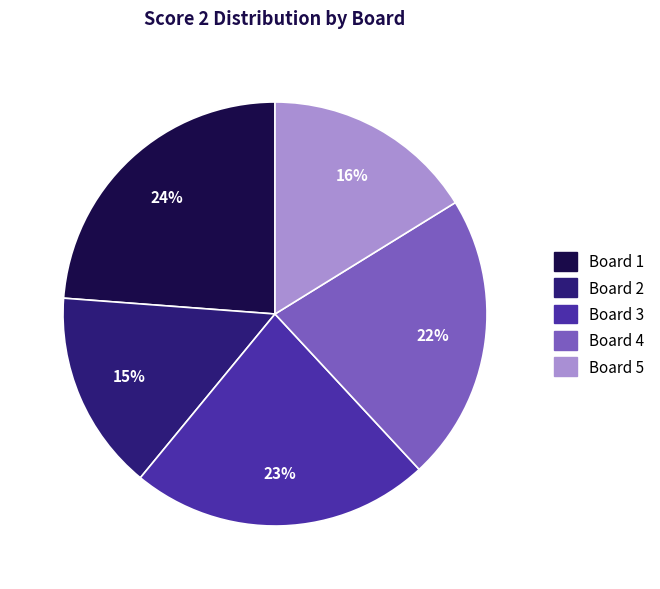

To the nearest percent, what is the difference between the largest and smallest slice percentages?

9%